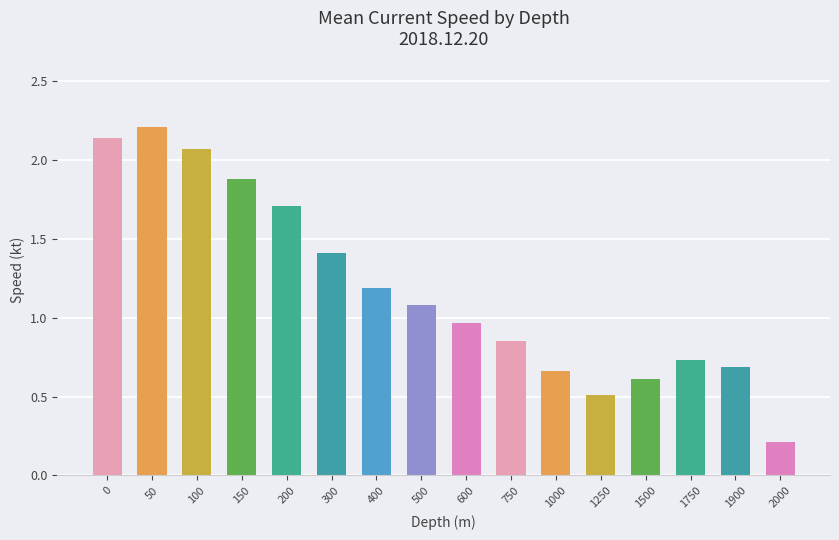

Which label corresponds to the smallest value in the chart?

2000